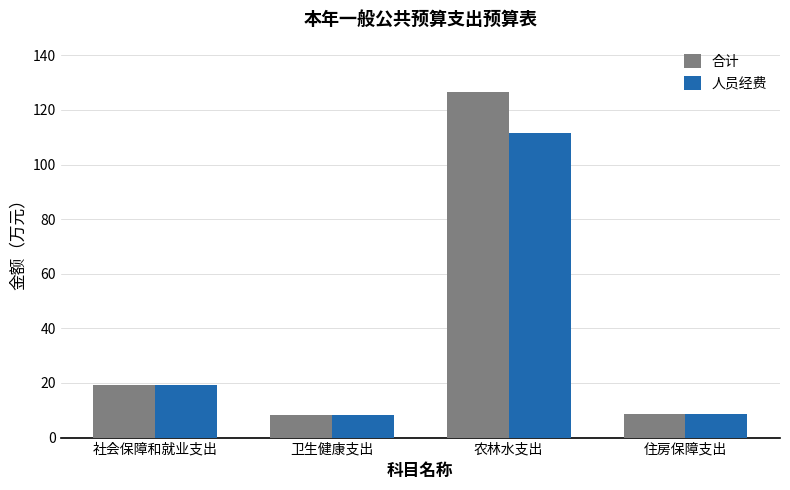

How many groups of bars are there?

4